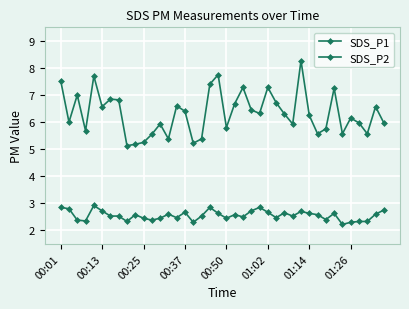

How many lines are shown in the chart?

2